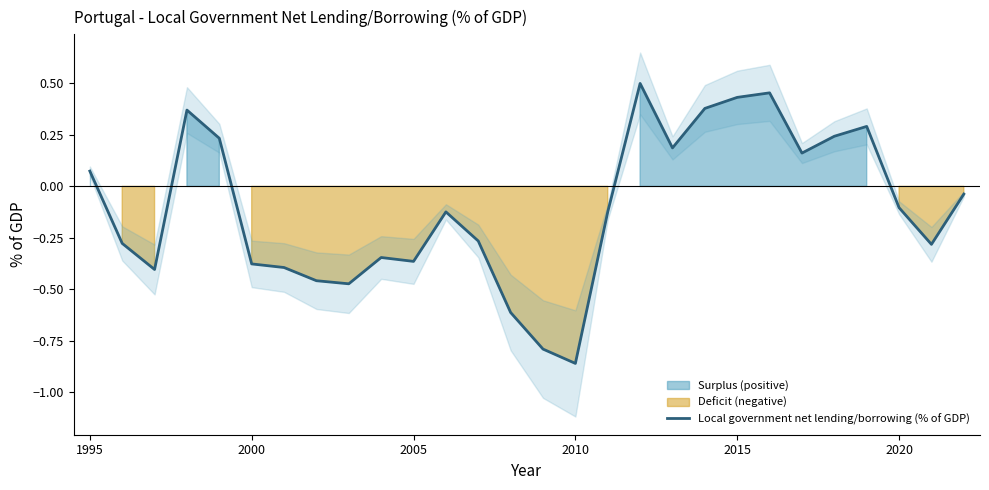

Where does the Local government net lending/borrowing (% of GDP) series first go above 0?

1995